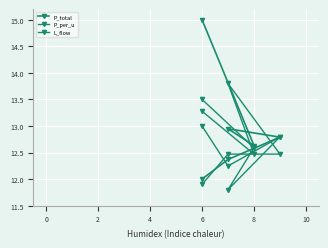

What is the difference between the maximum and second lowest values in the L_flow series?

1.3